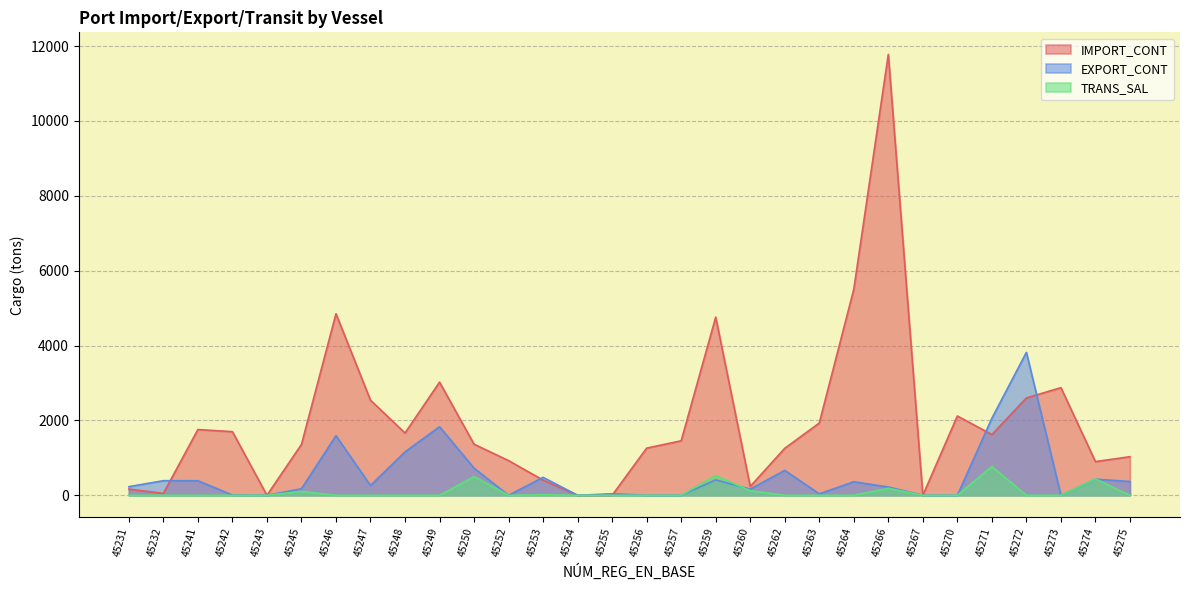

Between 45249 and 45253, which series saw the biggest shift?

IMPORT_CONT